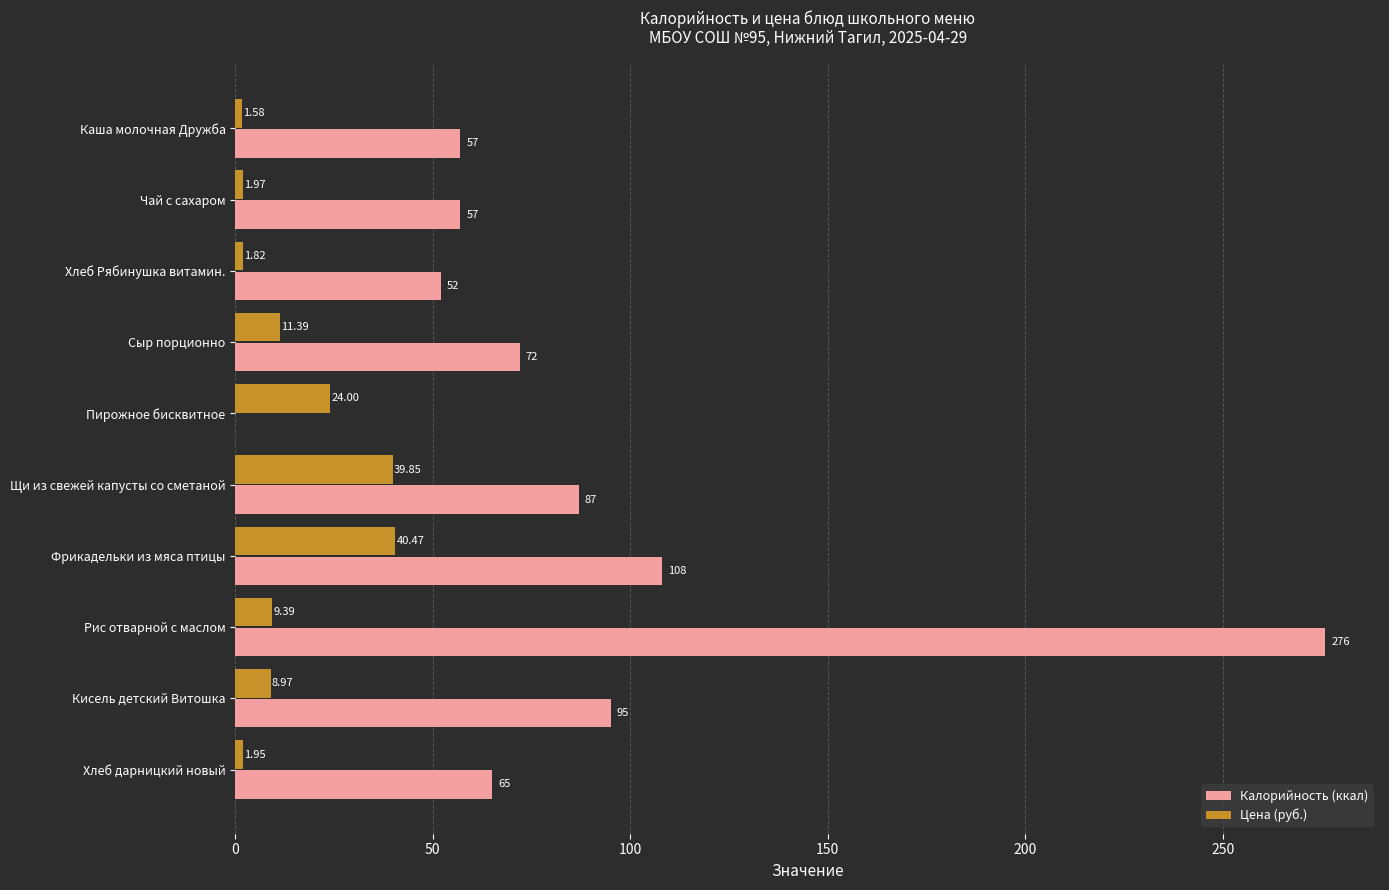

Between Каша молочная Дружба and Щи из свежей капусты со сметаной, which series saw the biggest shift?

Цена (руб.)